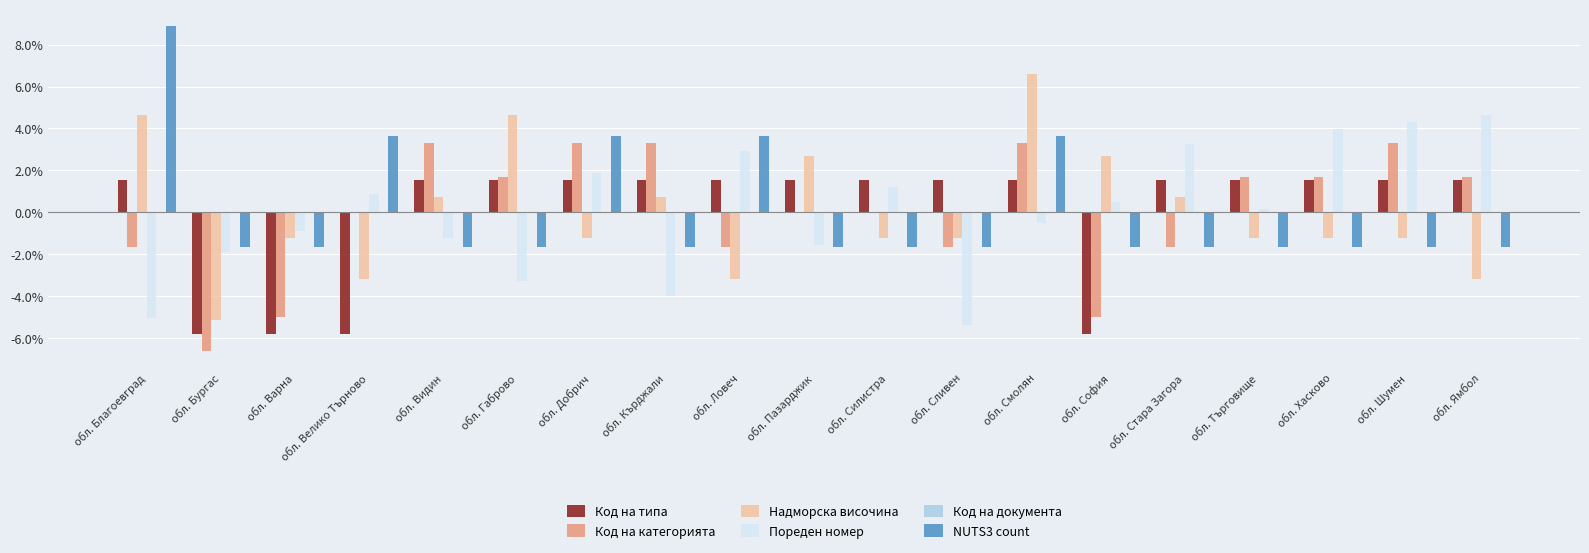

Does the chart contain stacked bars?

No